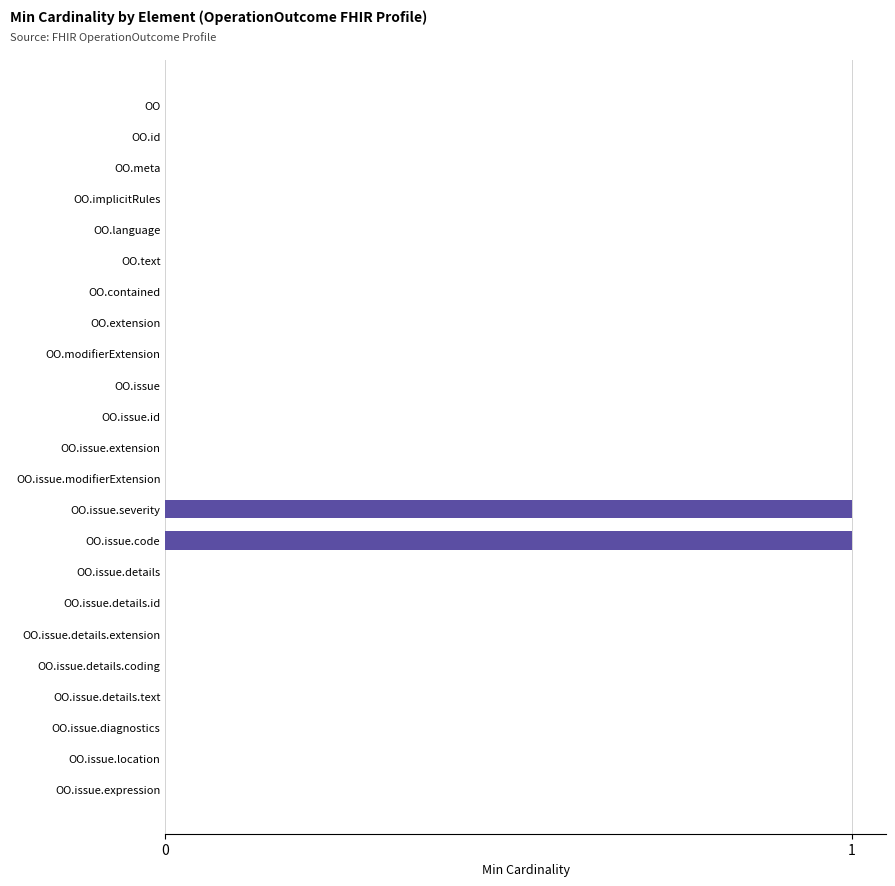

Is it true that the value at OO.issue.details.id is 1?

False